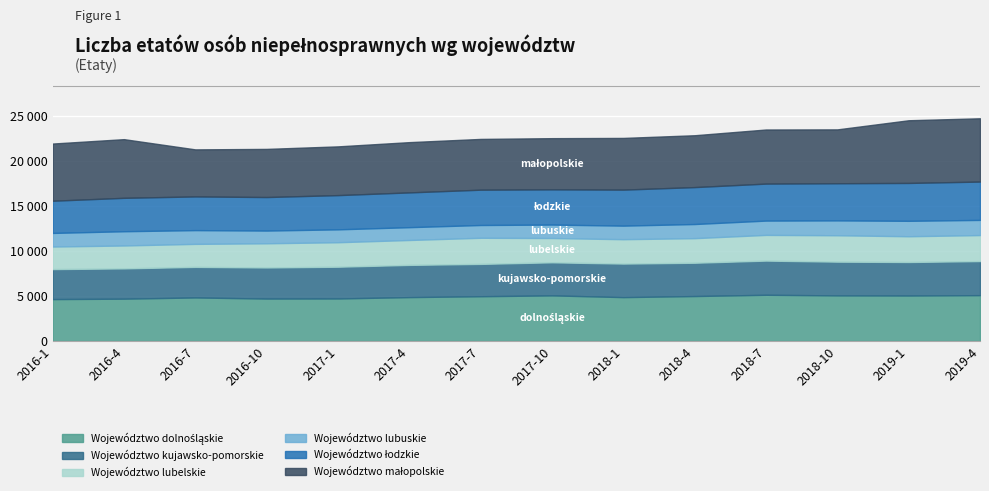

What are all the series names shown in the legend?

Województwo dolnośląskie, Województwo kujawsko-pomorskie, Województwo lubelskie, Województwo lubuskie, Województwo łodzkie, Województwo małopolskie